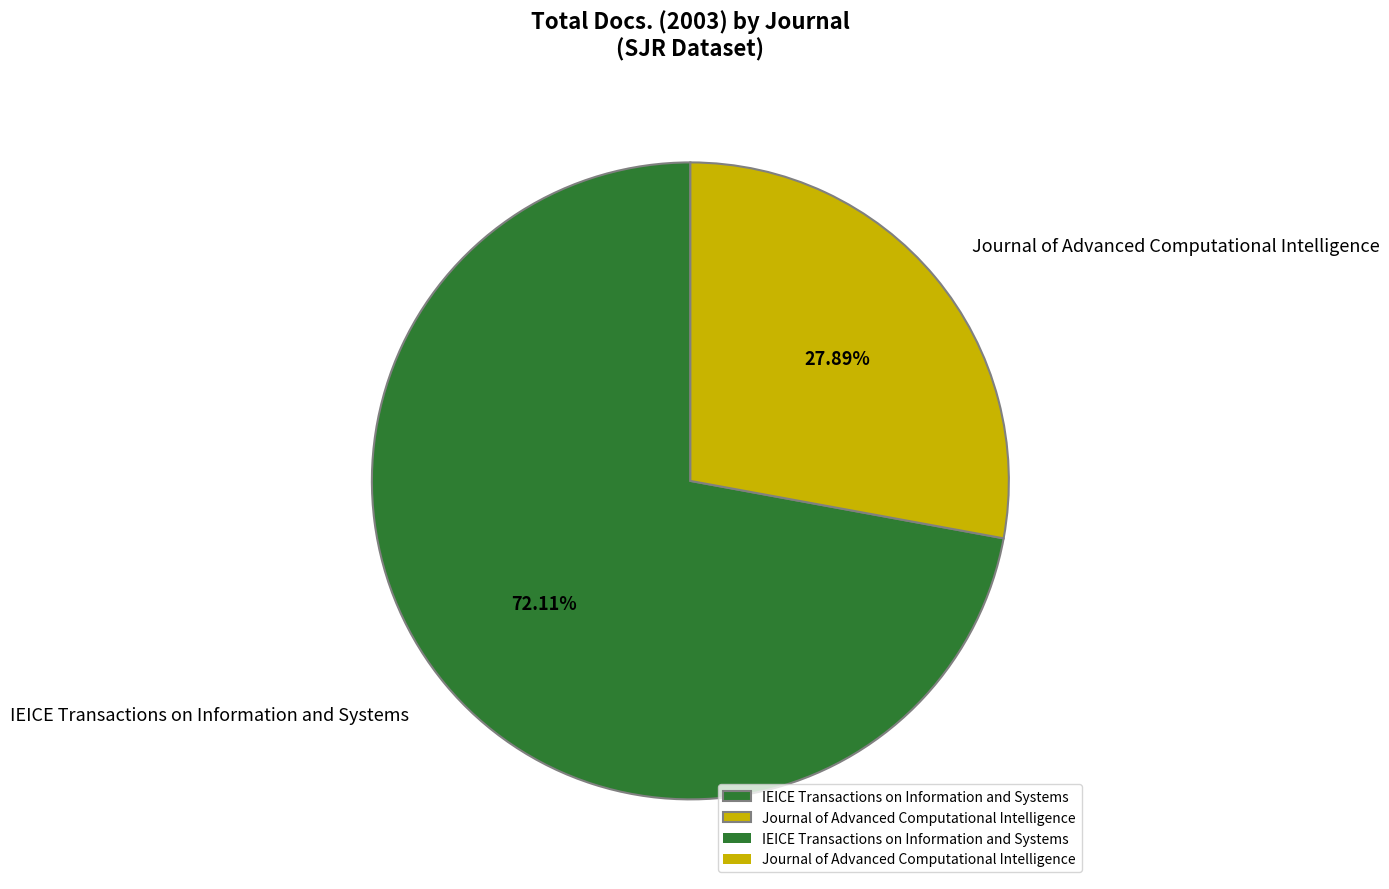

Which category has the smallest portion of the pie?

Journal of Advanced Computational Intelligence